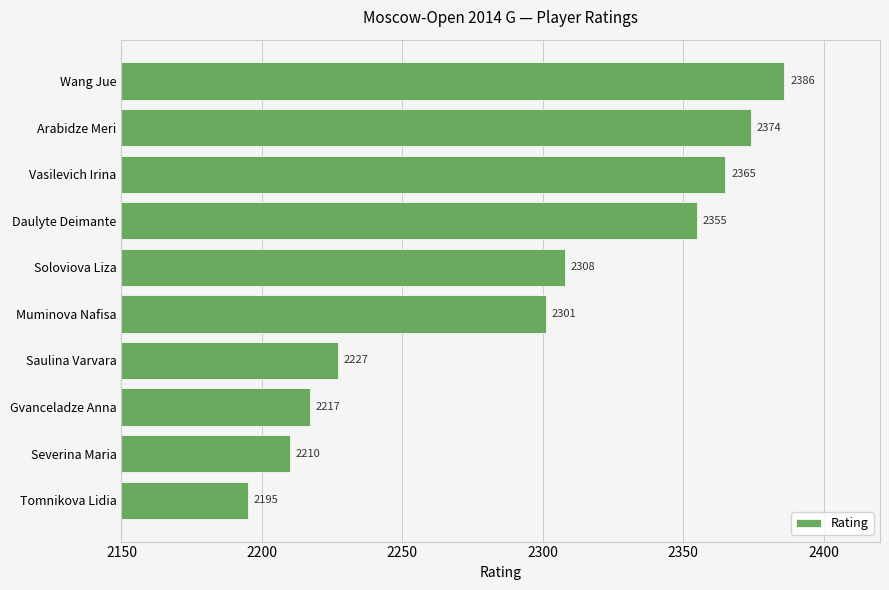

Which label corresponds to the largest value in the chart?

Wang Jue